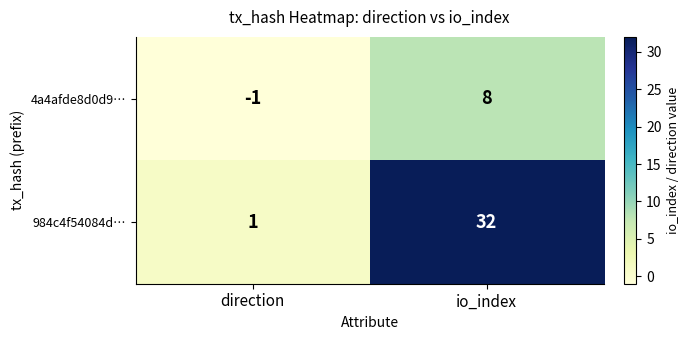

Count the number of categories in the chart.

2